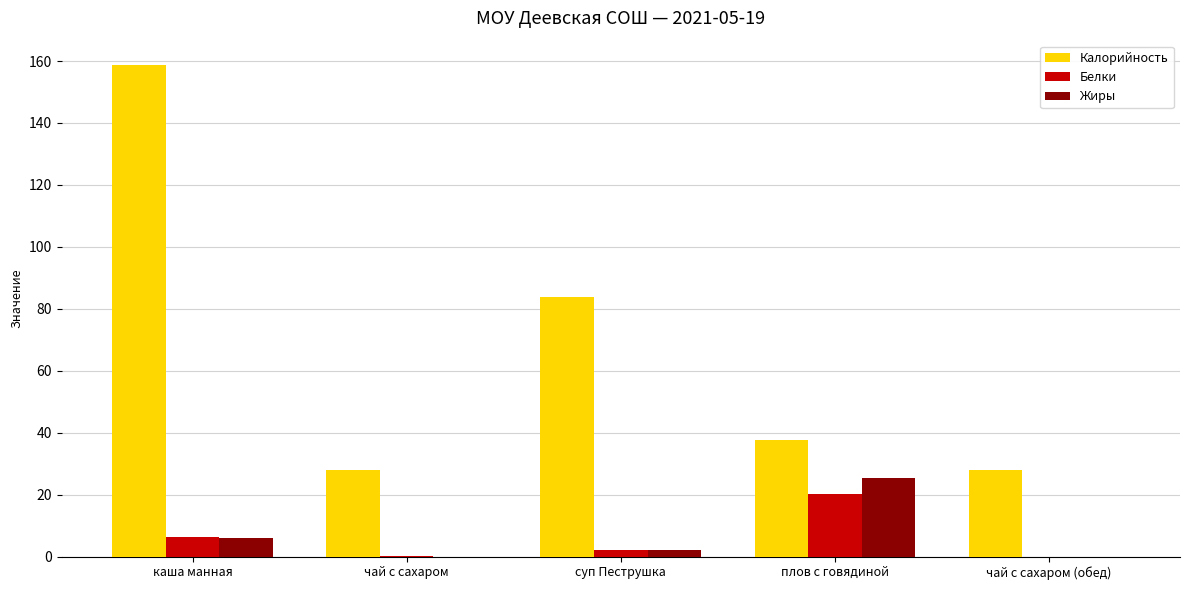

At which label is Жиры closest to 12?

каша манная